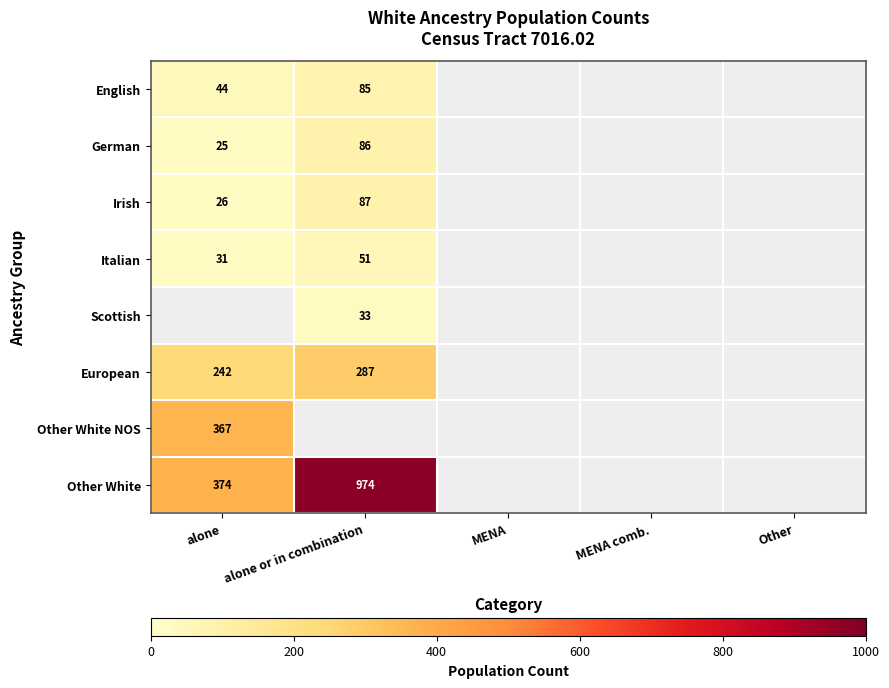

What is the highest value of the German series?

86.0